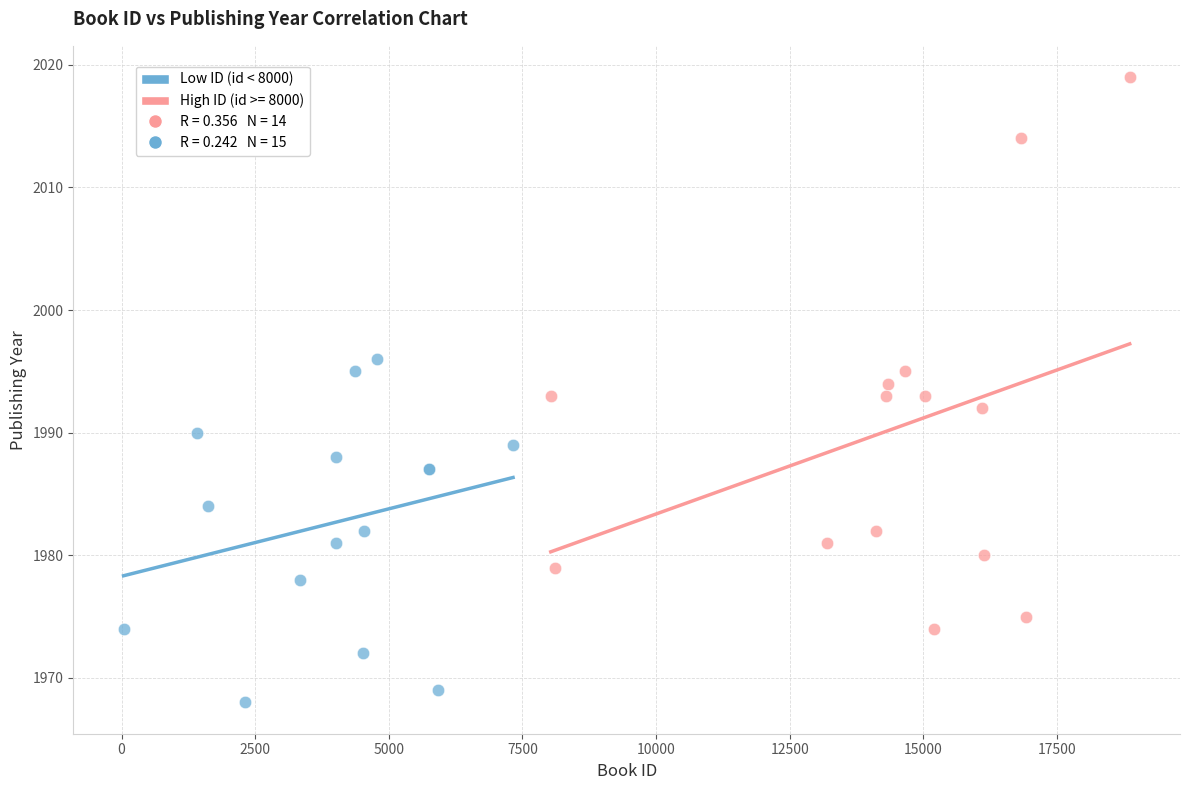

Which series has the largest Y range (max minus min)?

High ID (id >= 8000)